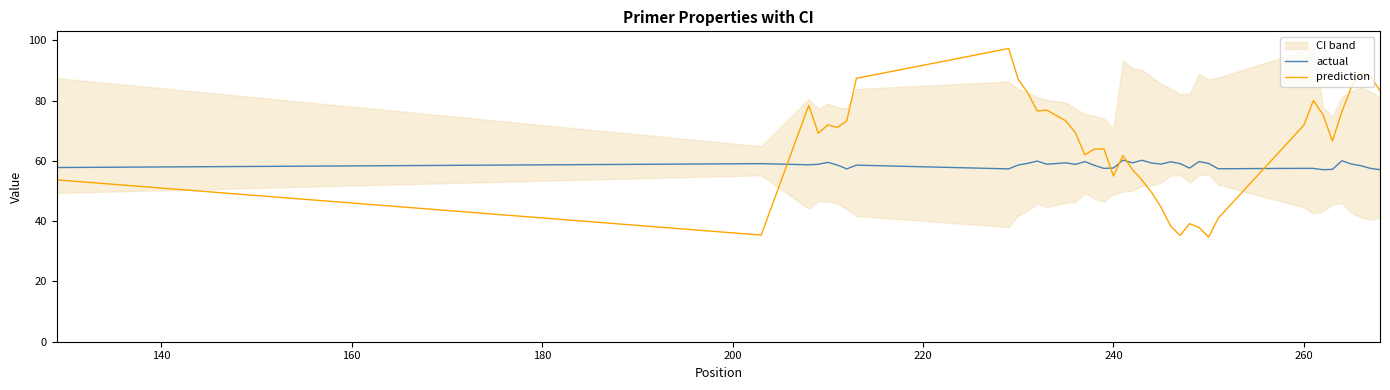

At how many categories does at least one series exceed 82?

8